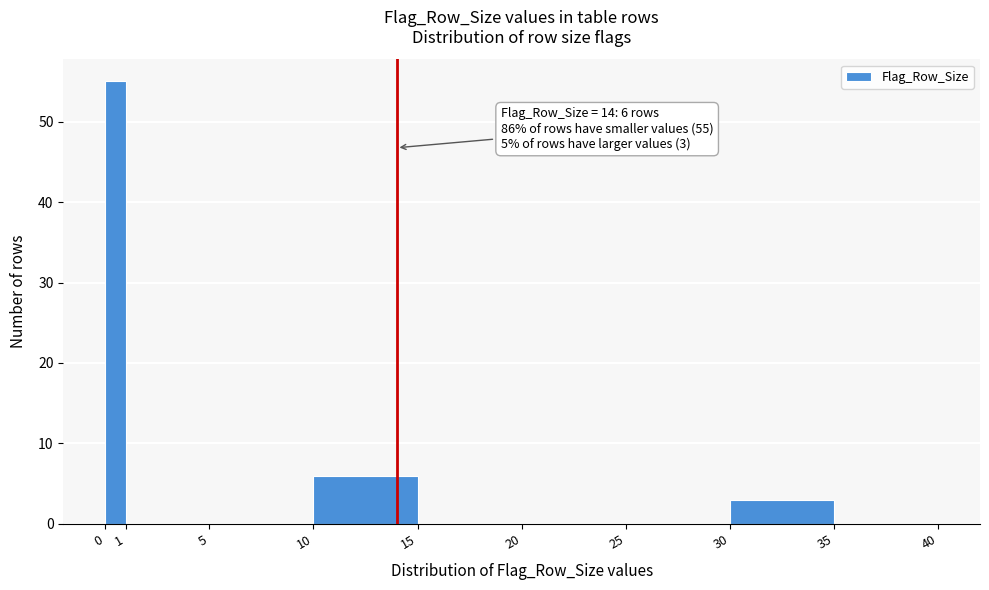

Over which range of the x-axis is the bar tallest?

0 to 1